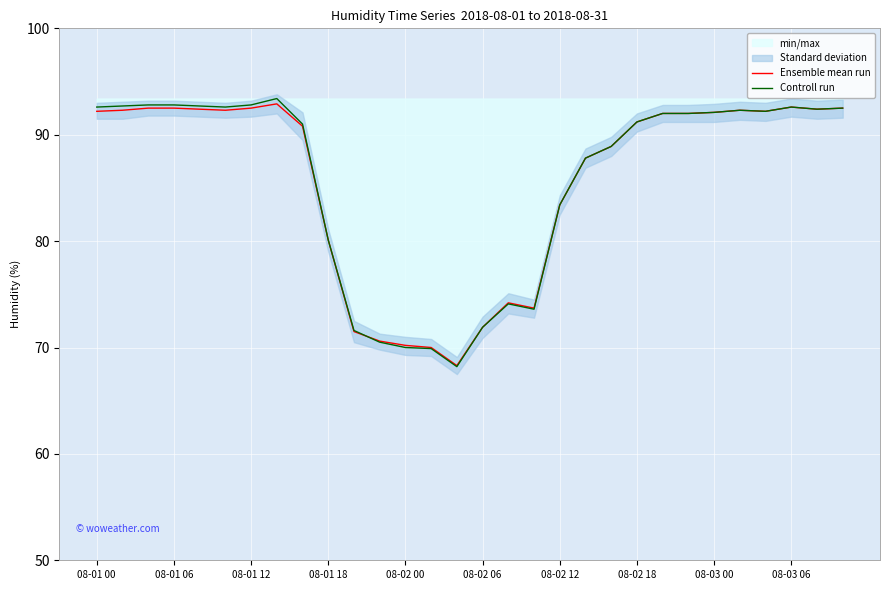

Rank the series by their average value, from highest to lowest.

Controll run, Ensemble mean run